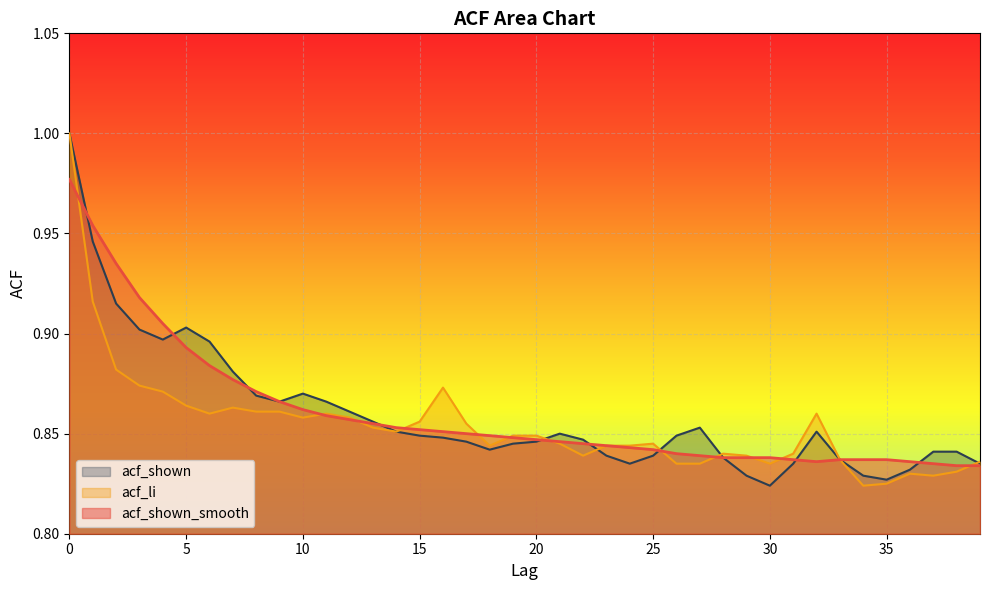

Reading left to right, list all the values displayed in this chart.

acf_shown_smooth: 1.0	1.0	0.9	0.9	0.9	0.9	0.9	0.9	0.9	0.9	0.9	0.9	0.9	0.9	0.9	0.9	0.9	0.8	0.8	0.8	0.8	0.8	0.8	0.8	0.8	0.8	0.8	0.8	0.8	0.8	0.8	0.8	0.8	0.8	0.8	0.8	0.8	0.8	0.8	0.8
acf_li: 1.0	0.9	0.9	0.9	0.9	0.9	0.9	0.9	0.9	0.9	0.9	0.9	0.9	0.9	0.9	0.9	0.9	0.9	0.8	0.8	0.8	0.8	0.8	0.8	0.8	0.8	0.8	0.8	0.8	0.8	0.8	0.8	0.9	0.8	0.8	0.8	0.8	0.8	0.8	0.8
acf_shown: 1.0	0.9	0.9	0.9	0.9	0.9	0.9	0.9	0.9	0.9	0.9	0.9	0.9	0.9	0.9	0.8	0.8	0.8	0.8	0.8	0.8	0.8	0.8	0.8	0.8	0.8	0.8	0.9	0.8	0.8	0.8	0.8	0.9	0.8	0.8	0.8	0.8	0.8	0.8	0.8